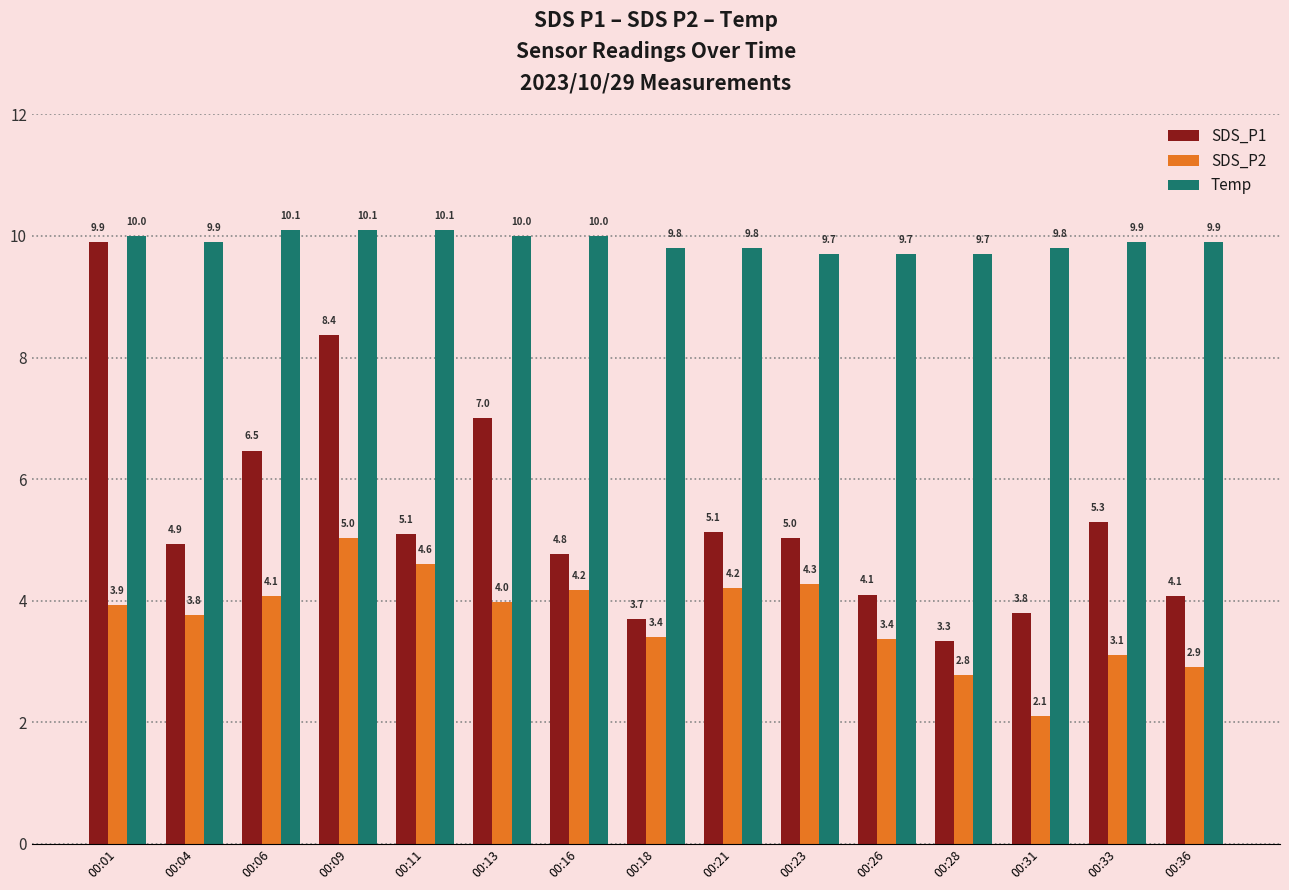

Where does the SDS_P1 series first go above 5?

00:01